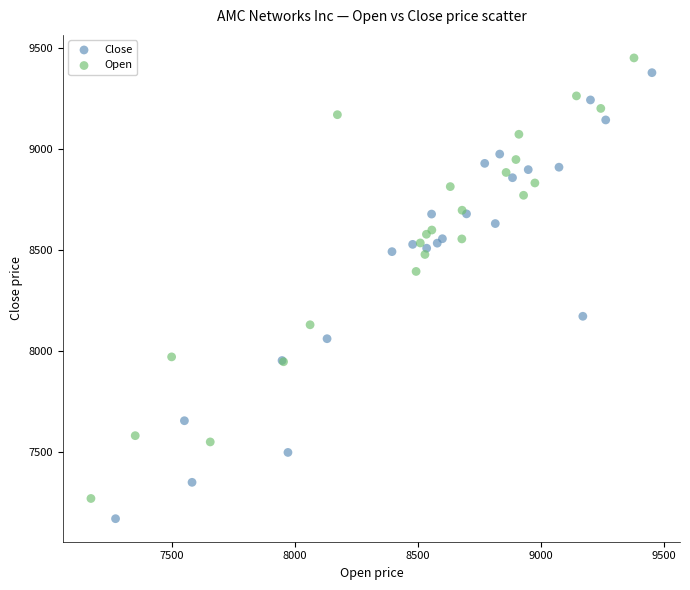

Which series has the widest spread of Y values?

Close